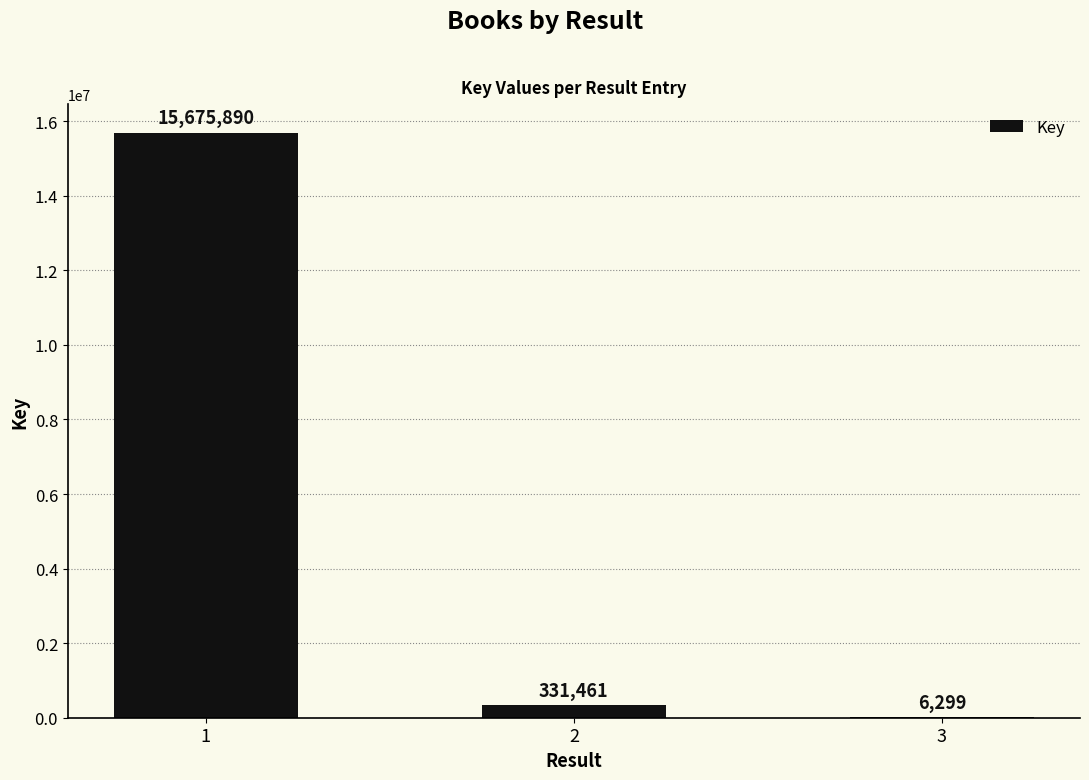

Is it true that the value at 1 is 15675890?

True